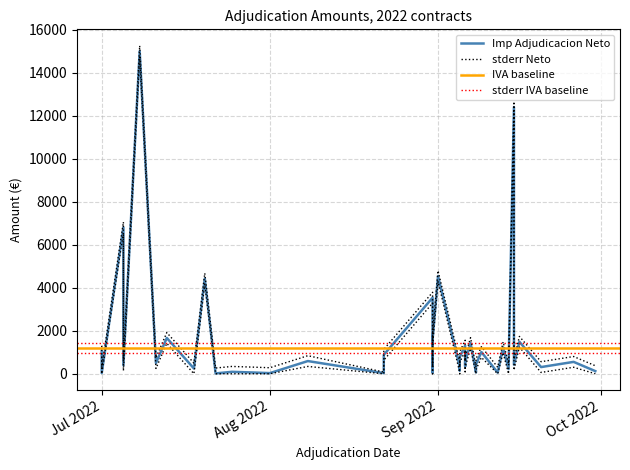

What is the difference between the highest and lowest values at 2022-09-20?

500.0